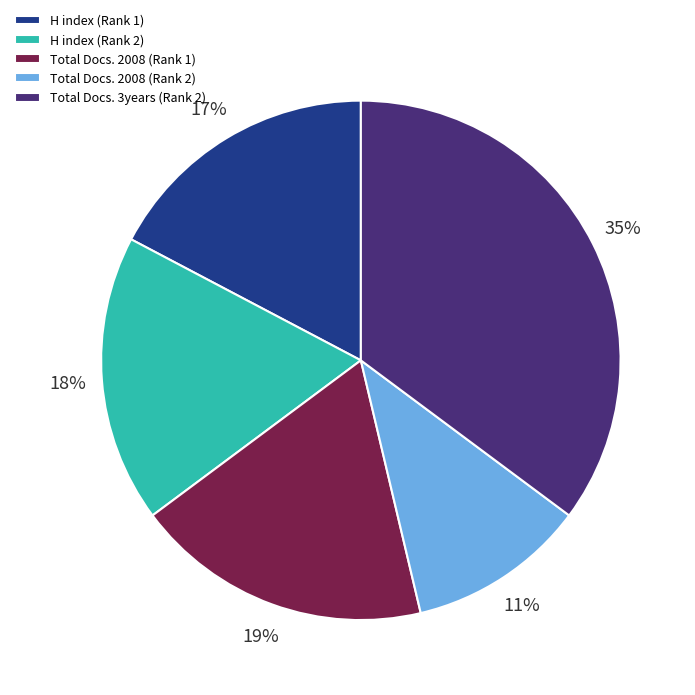

Which slice is the largest?

Total Docs. 3years (Rank 2)